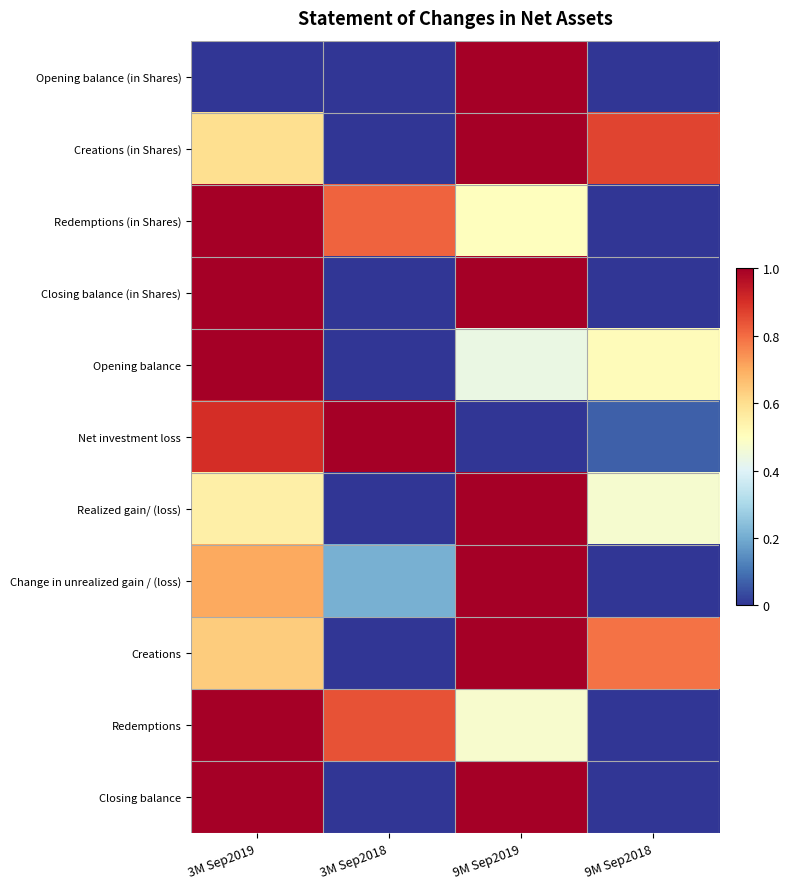

What is the spread (max minus min) of values at 3M Sep2019?

1.0